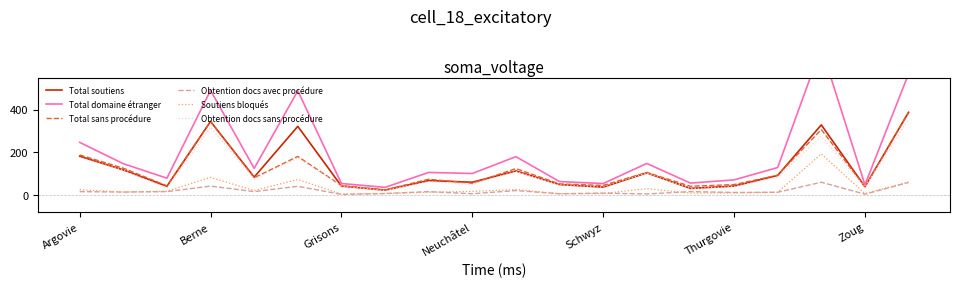

What value does the Total sans procédure series have at Neuchâtel, to the nearest 50?

50